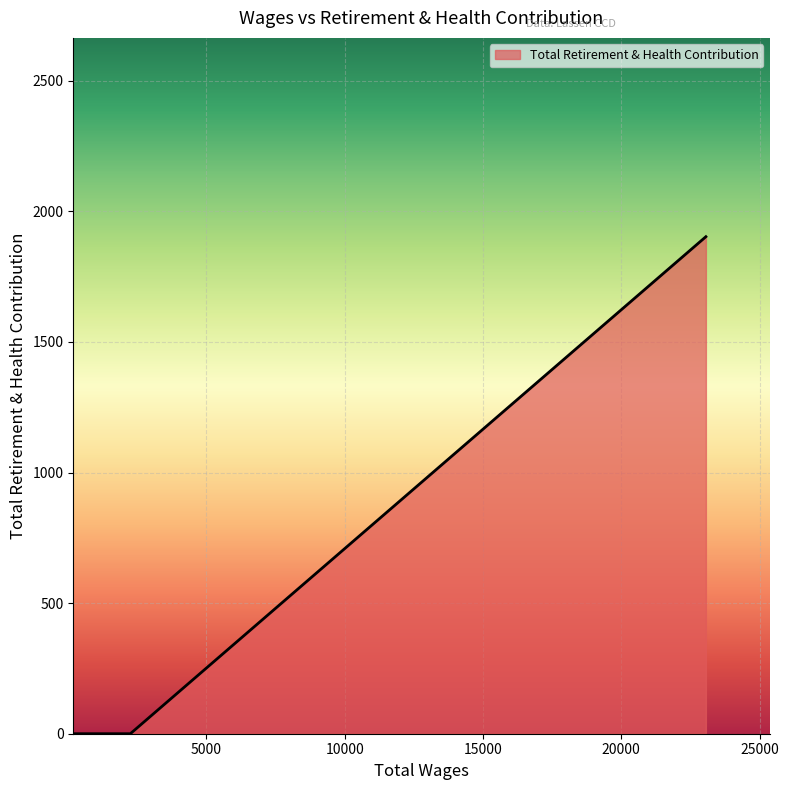

True or false: the data has more than 2 interior local peaks.

False